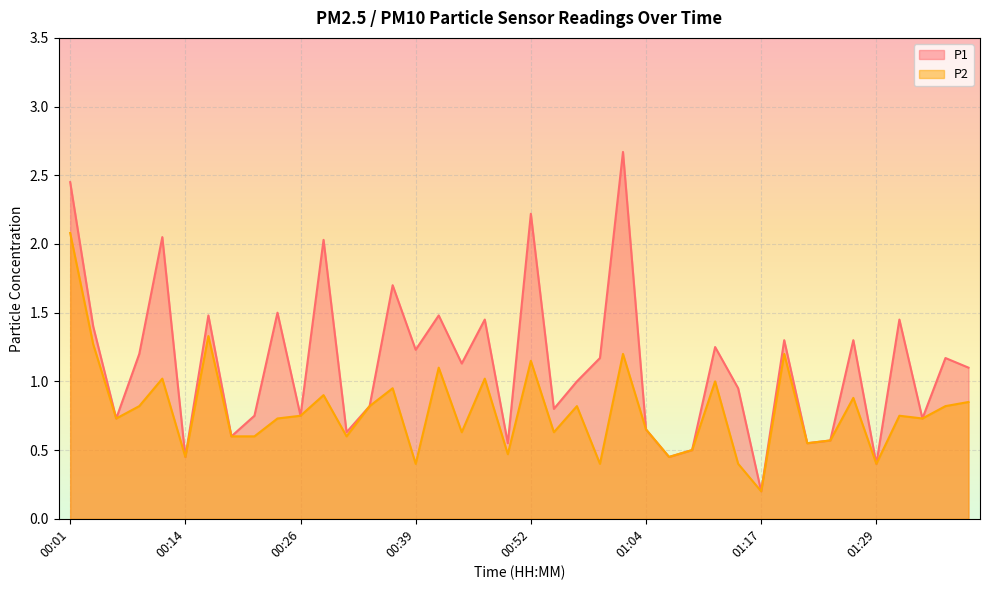

Is it true that P1 equals 1.0 at 00:57?

True